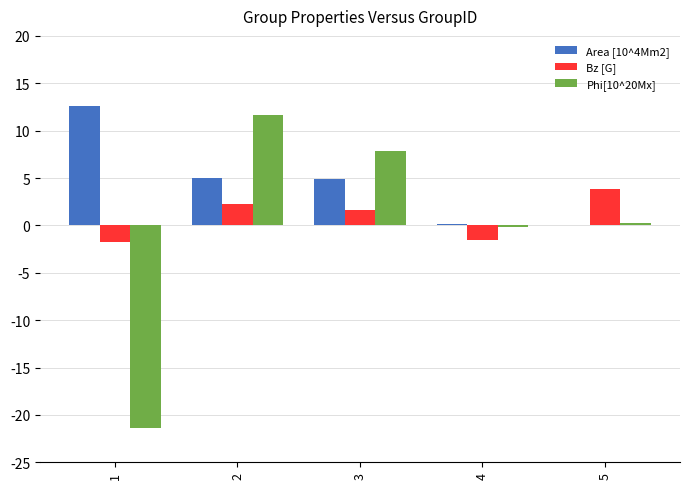

The Phi[10^20Mx] series shows 3.1 at 3. True or false?

False